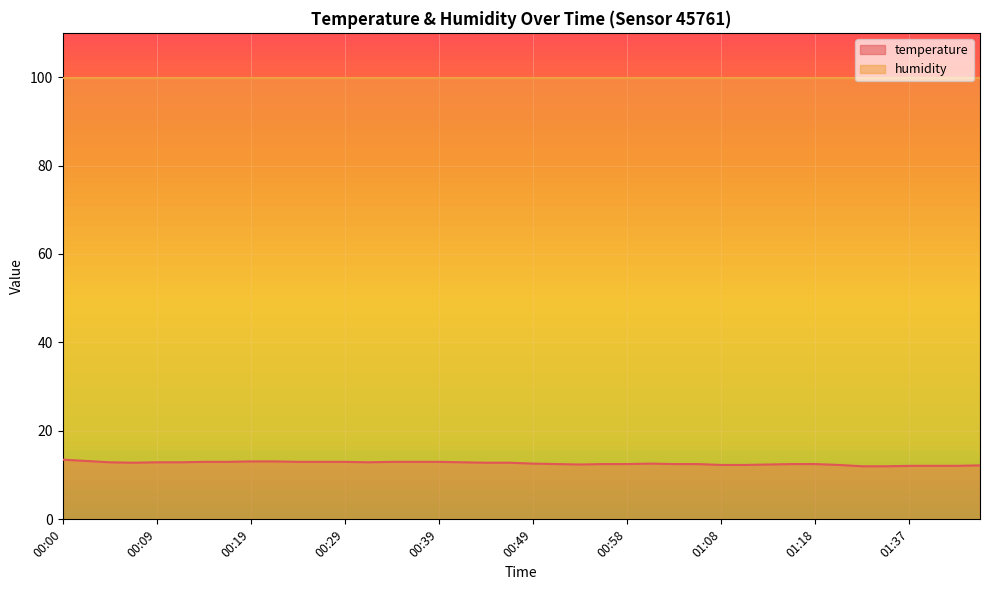

The value at 01:03 is 18.7. True or false?

False